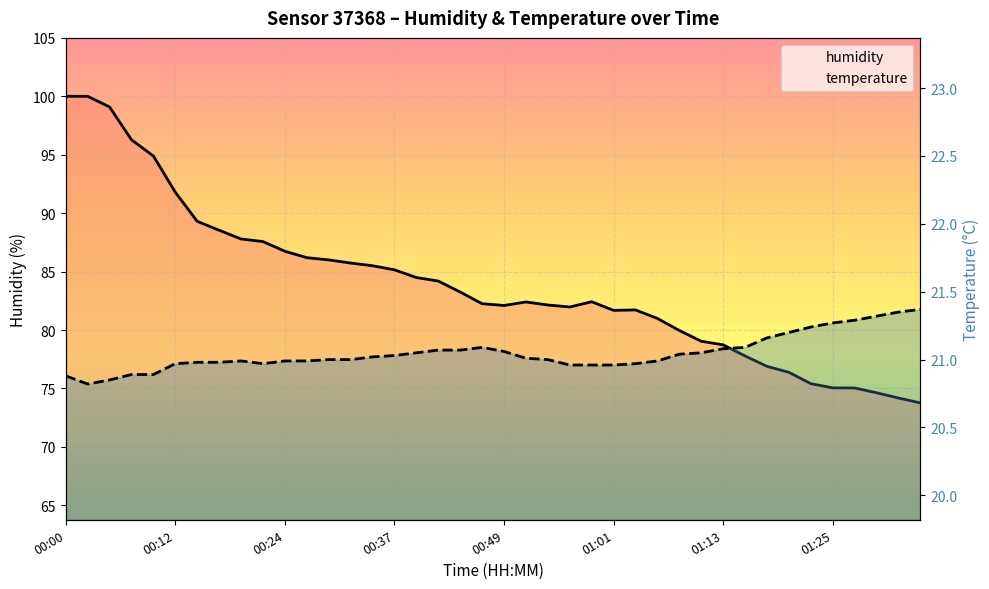

Which has a higher value, 14 or 17?

14